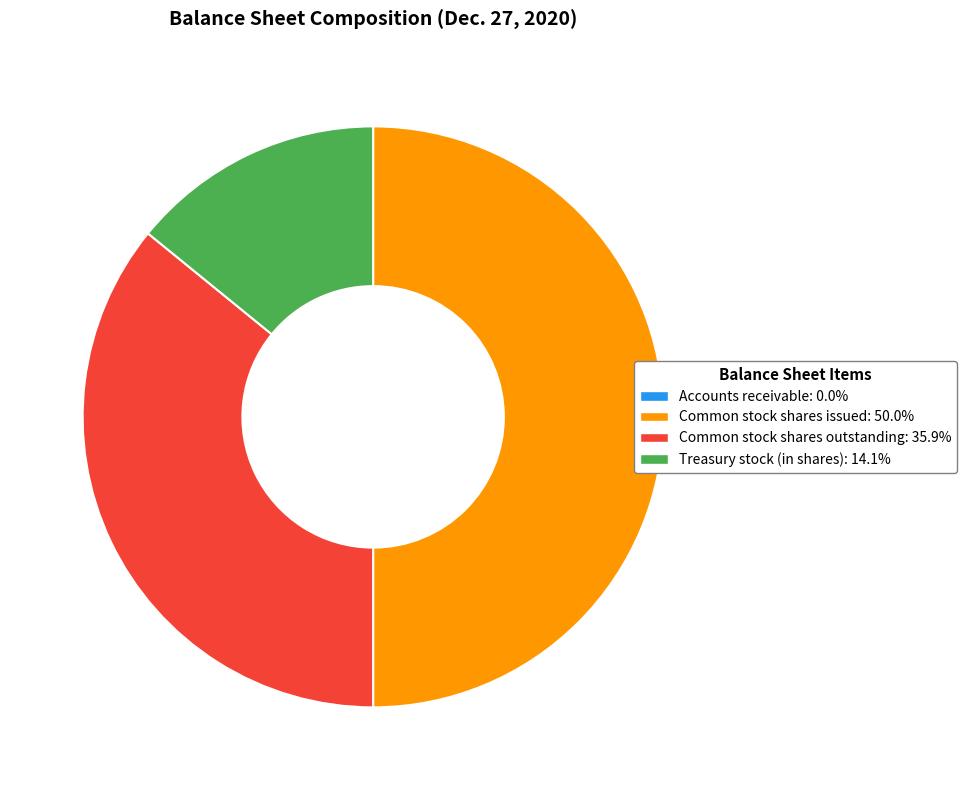

Do Treasury stock (in shares): 14.1% and Common stock shares issued: 50.0% together represent more than half of the pie?

Yes